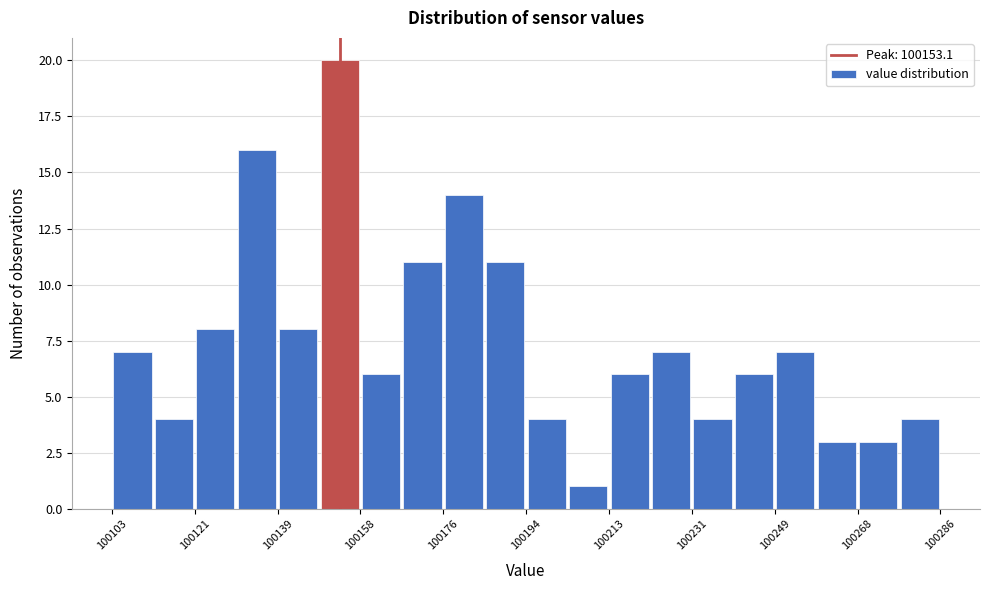

Reading left to right, transcribe this chart: for each bar, give the range it covers on the x-axis and its height. Neither the bar edges nor the heights are printed on the chart, so give them approximately, as read against the axes.

100102 to 100112: 7
100112 to 100122: 4
100122 to 100130: 8
100130 to 100140: 16
100140 to 100148: 8
100148 to 100158: 20
100158 to 100166: 6
100166 to 100176: 11
100176 to 100186: 14
100186 to 100194: 11
100194 to 100204: 4
100204 to 100212: 1
100212 to 100222: 6
100222 to 100230: 7
100230 to 100240: 4
100240 to 100250: 6
100250 to 100258: 7
100258 to 100268: 3
100268 to 100276: 3
100276 to 100286: 4